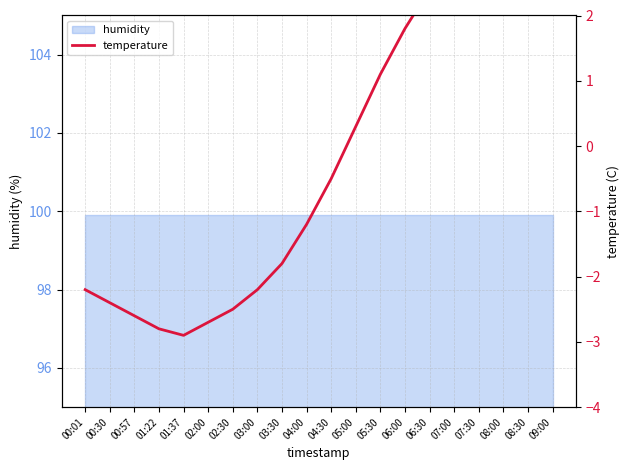

What is the label of the 11th point from the left?

04:30